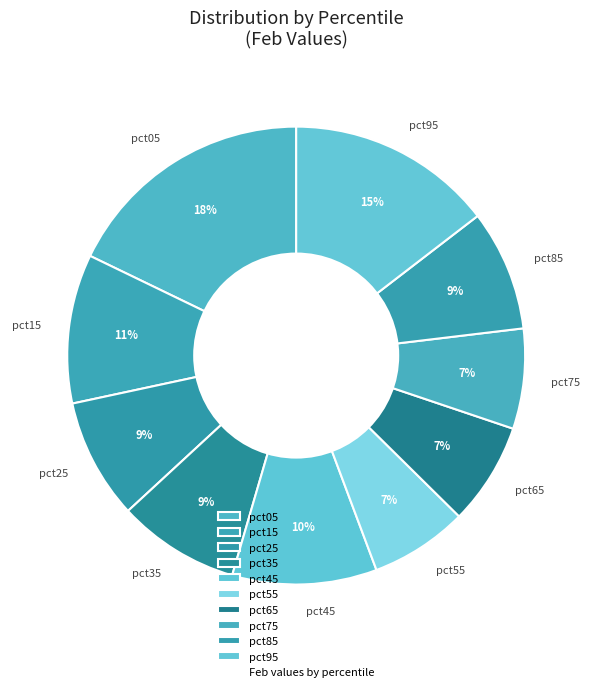

What percentage is the pct55 slice, to the nearest percent?

7%